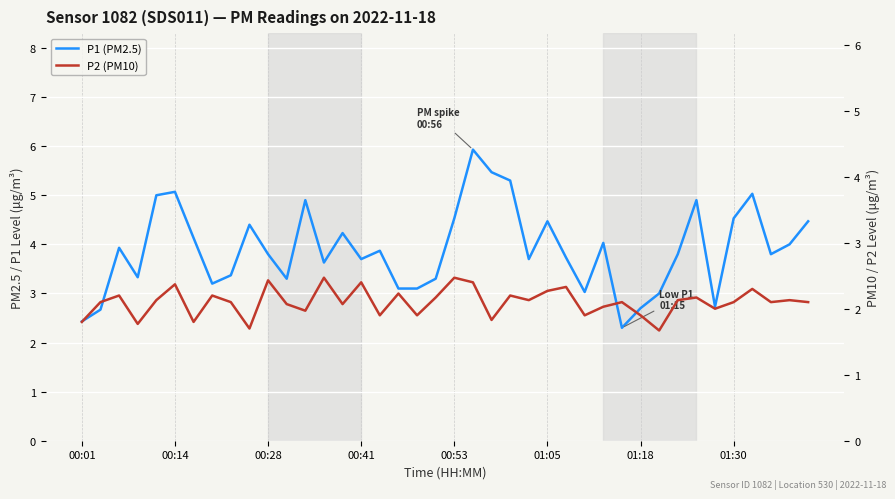

How many data points in P1 (PM2.5) are less than 3?

5